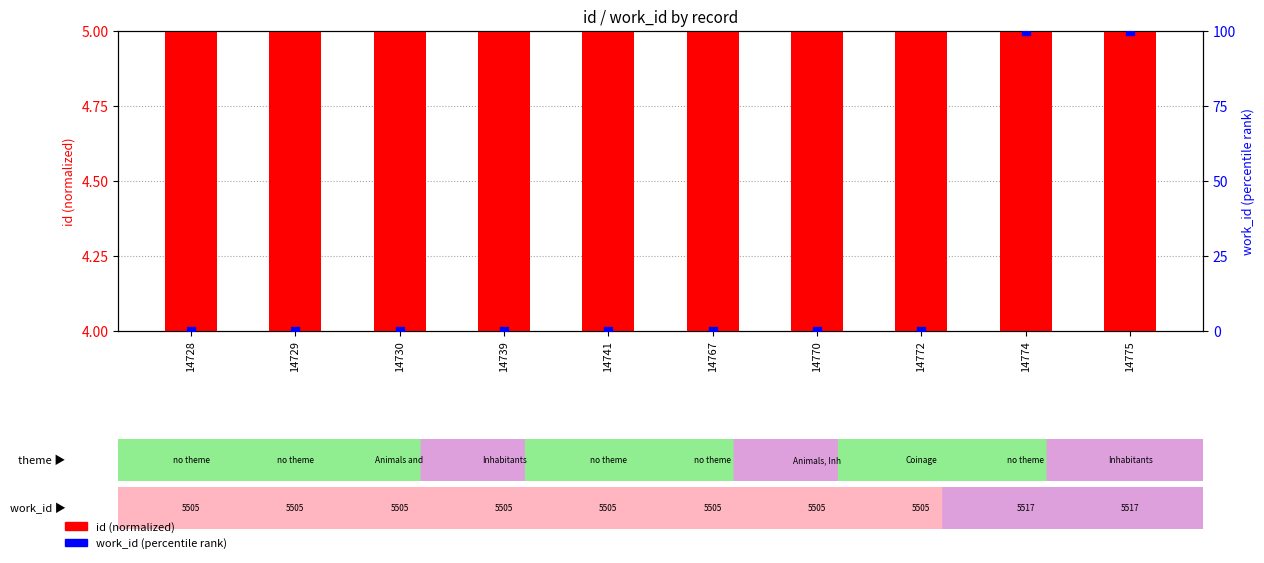

Is the value of work_id (percentile) at 14729 greater than the value of id (normalized) at 14775?

No